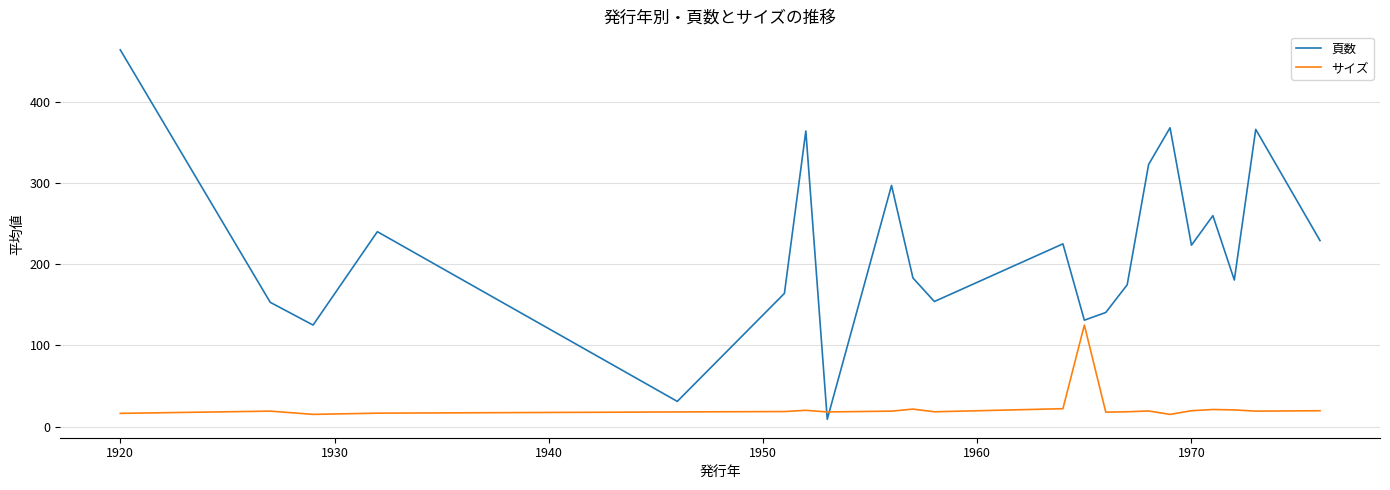

True or false: サイズ has more than 2 points higher than both neighbors.

True